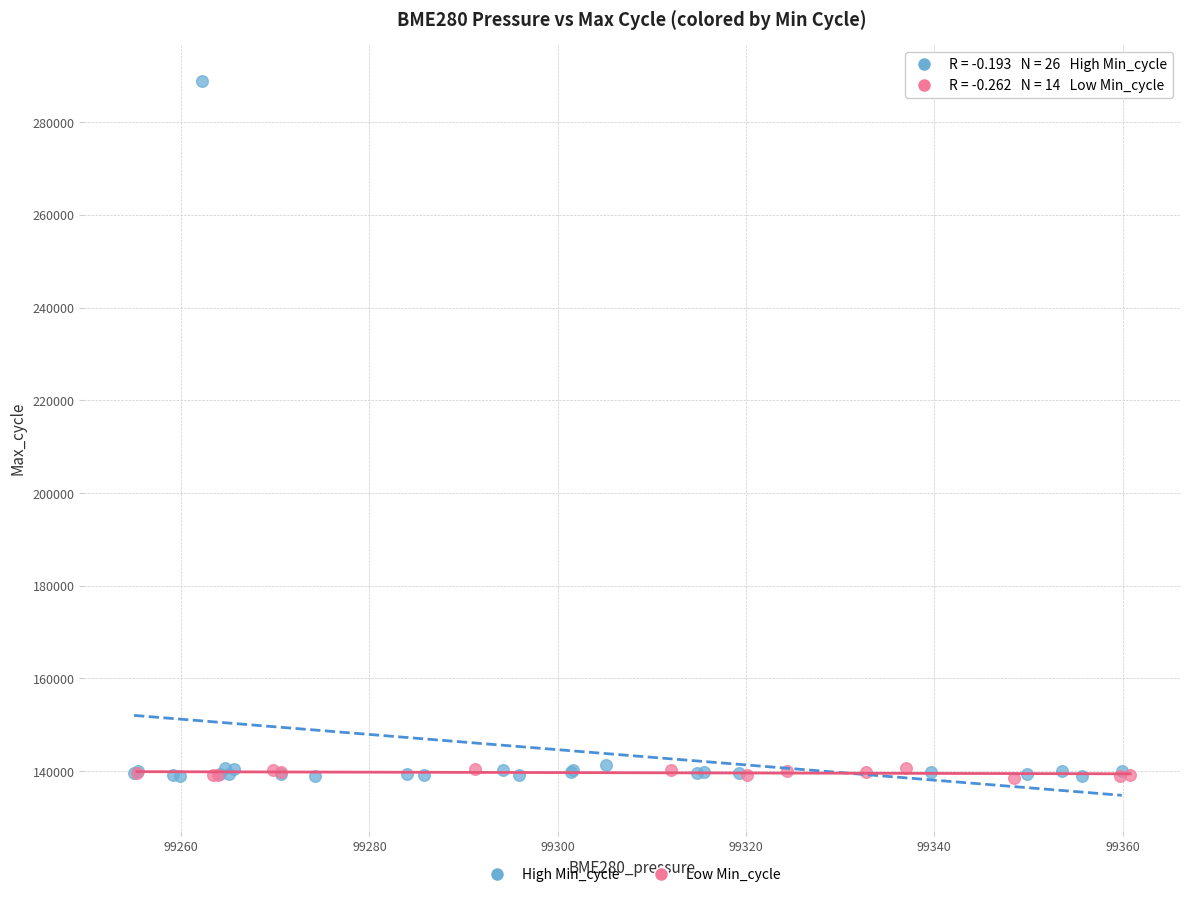

Which series has the largest Y range (max minus min)?

High Min_cycle